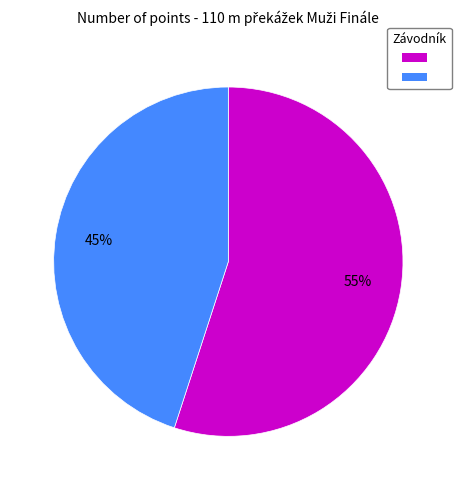

To the nearest percent, what is the difference between the largest and smallest slice percentages?

10%